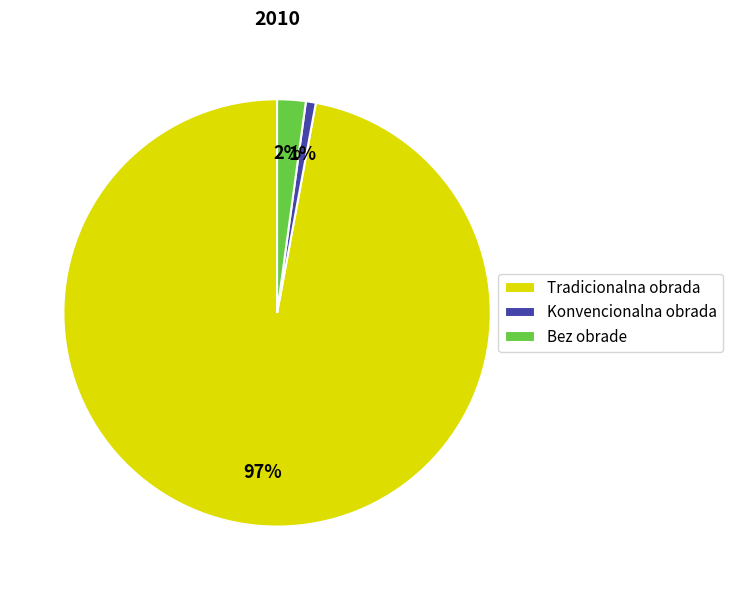

Between Tradicionalna obrada and Konvencionalna obrada, which is larger?

Tradicionalna obrada